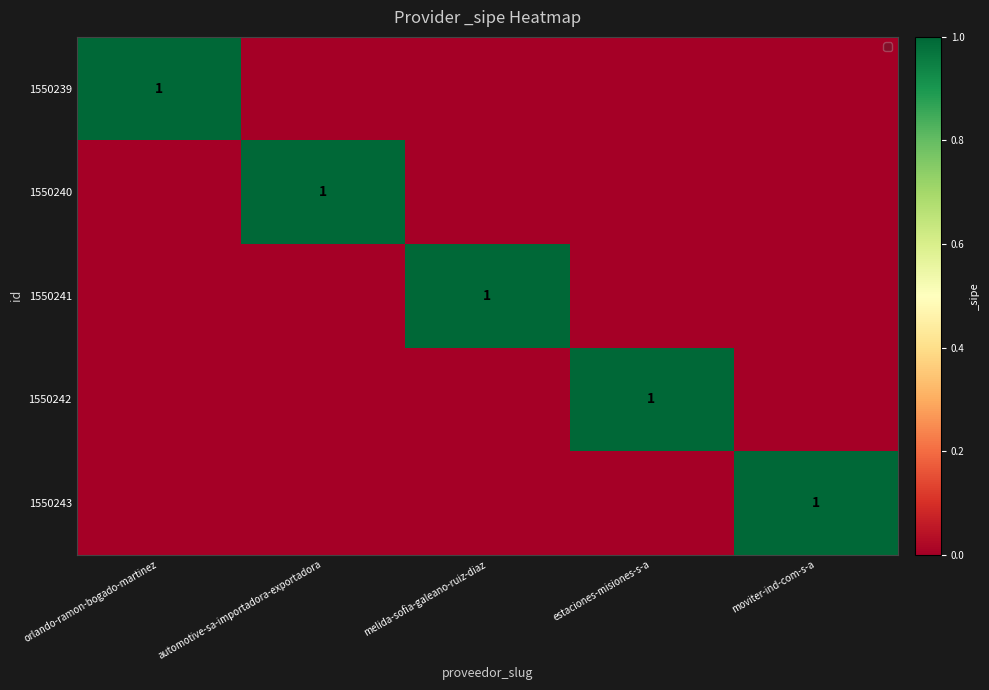

True or false: 1550239 has a value of 1 at orlando-ramon-bogado-martinez.

True